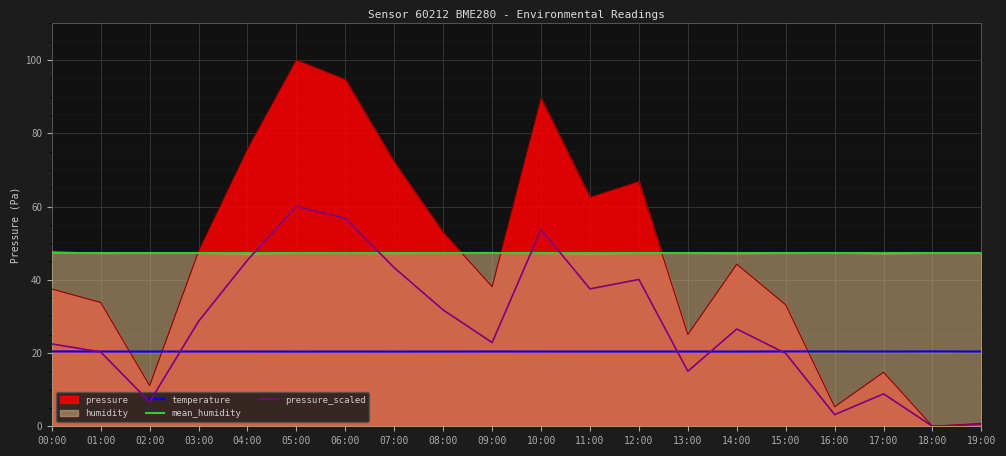

True or false: humidity has more than 2 interior local peaks.

True